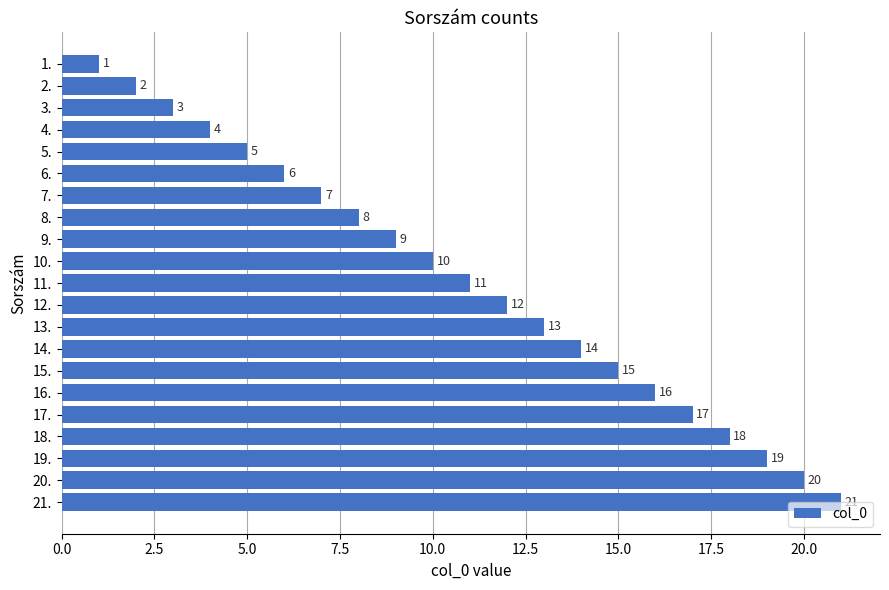

List the labels in order of value, largest first.

21., 20., 19., 18., 17., 16., 15., 14., 13., 12., 11., 10., 9., 8., 7., 6., 5., 4., 3., 2., 1.